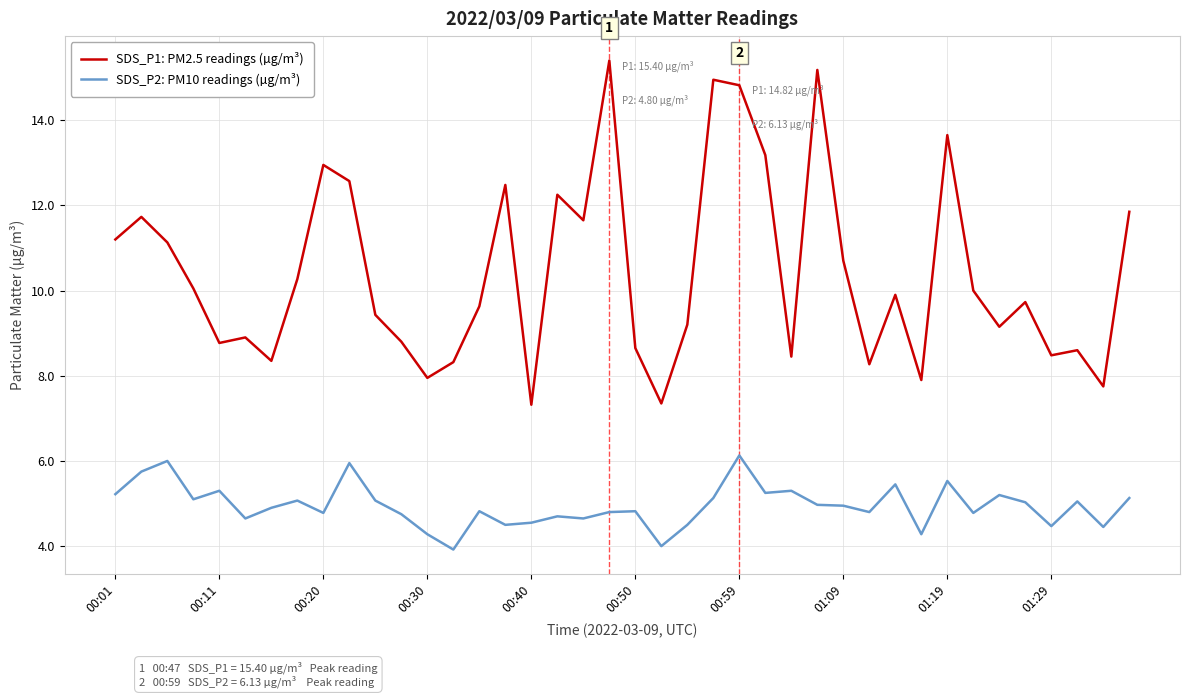

Rank the series by their average value, from highest to lowest.

SDS_P1: PM2.5 readings (µg/m³), SDS_P2: PM10 readings (µg/m³)